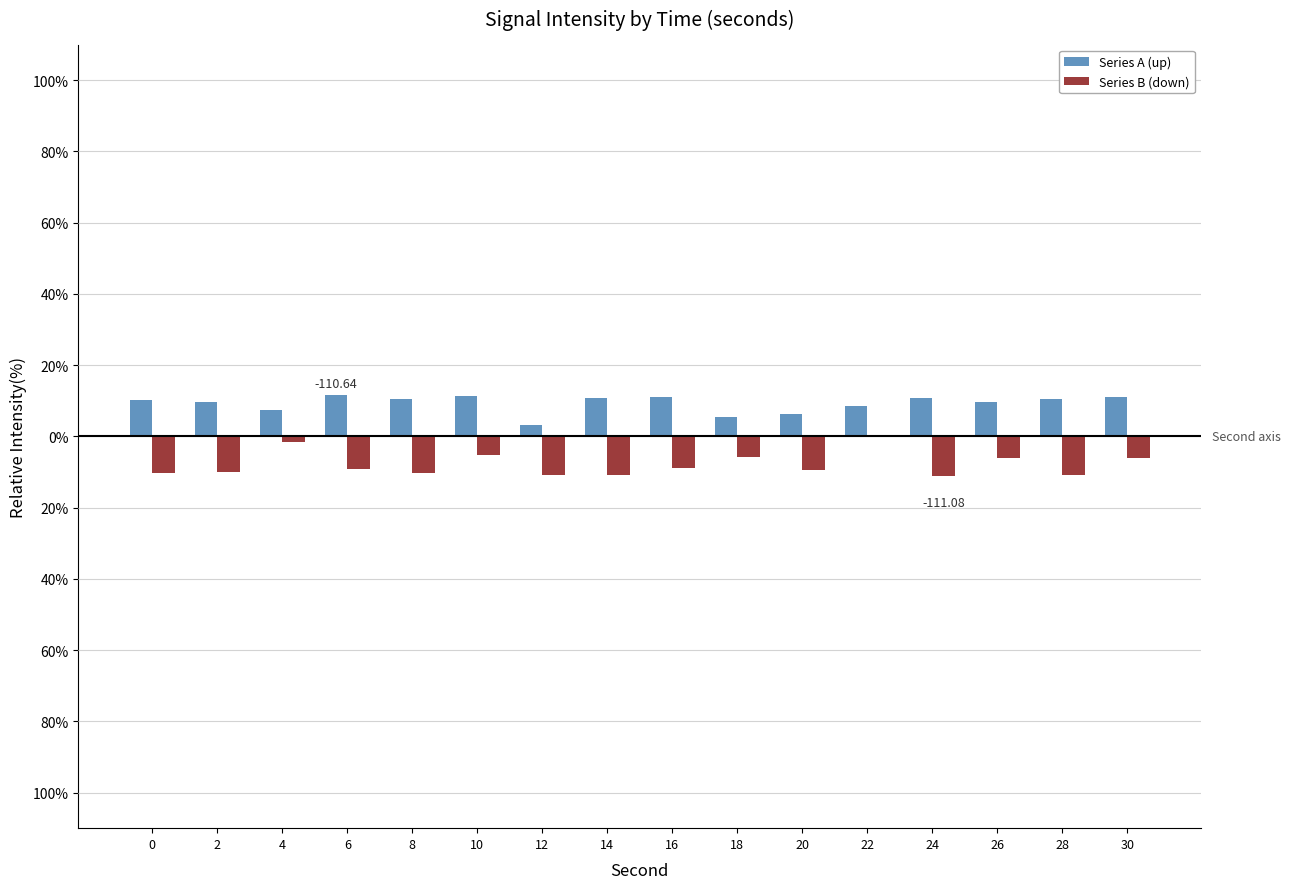

Are the bars grouped side by side (vs. stacked)?

Yes